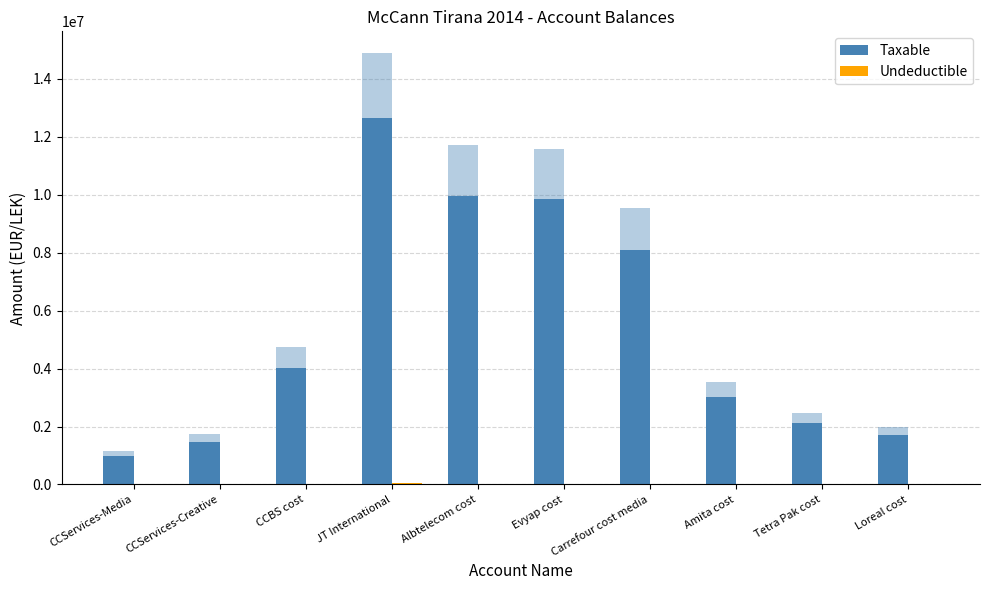

What is the total value across all series at Evyap cost?

9838436.5